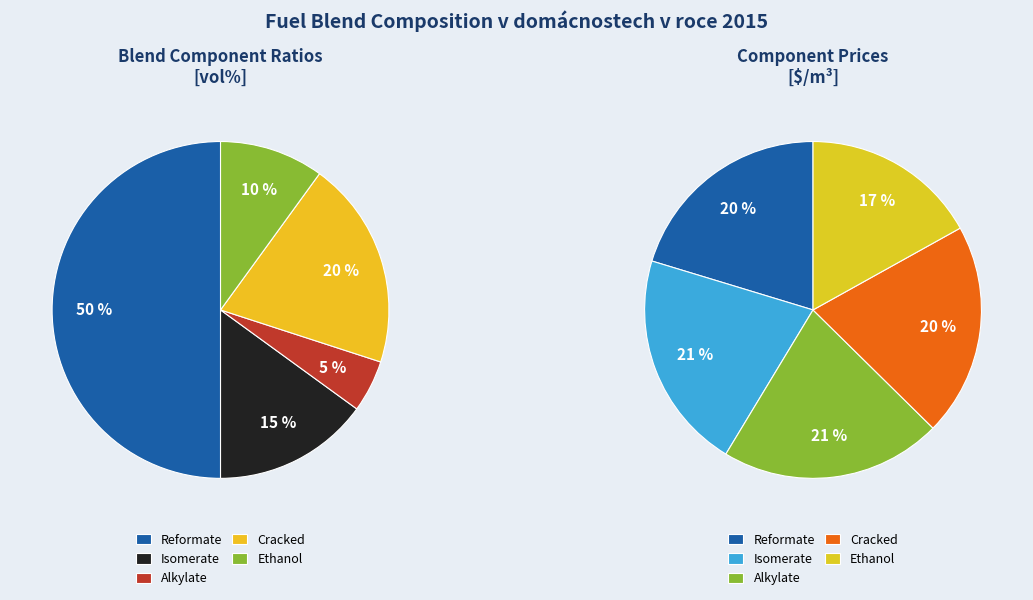

To the nearest percent, what is the difference between the largest and smallest slice percentages?

45%